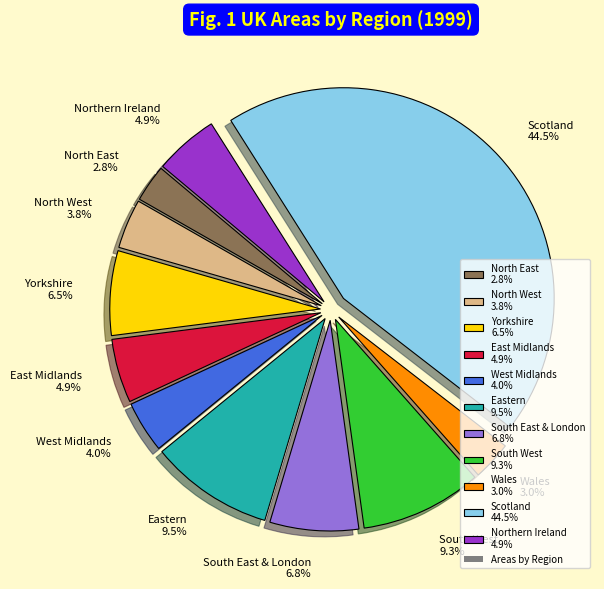

Between Scotland 44.5% and East Midlands 4.9%, which is larger?

Scotland 44.5%